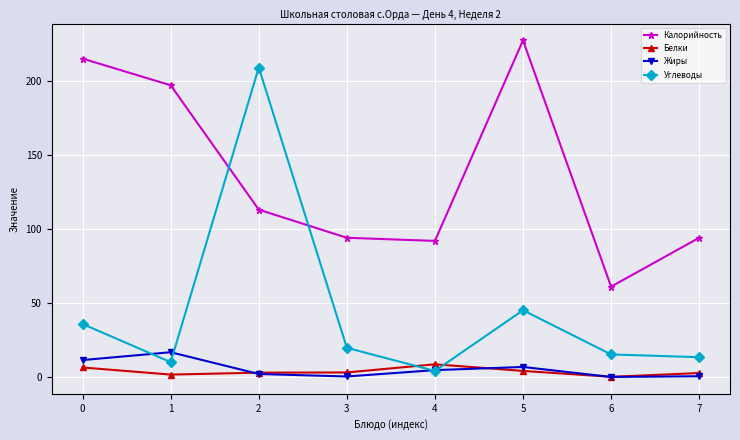

What is the greatest value displayed?

227.3